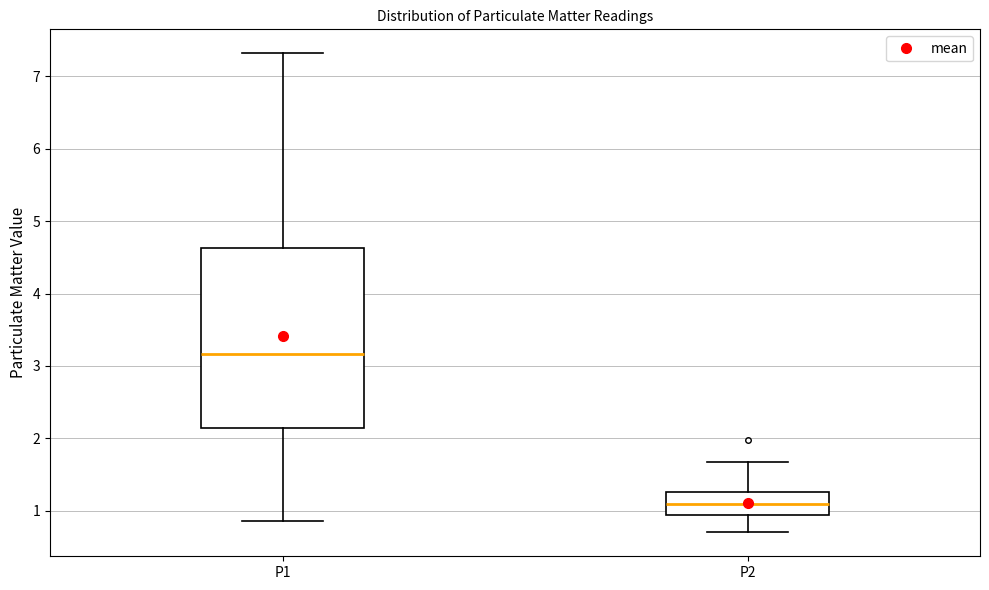

Where is the upper edge of the box for P2 on the y-axis? The values are not printed on the chart, so give them approximately, as read against the axis.

1.3